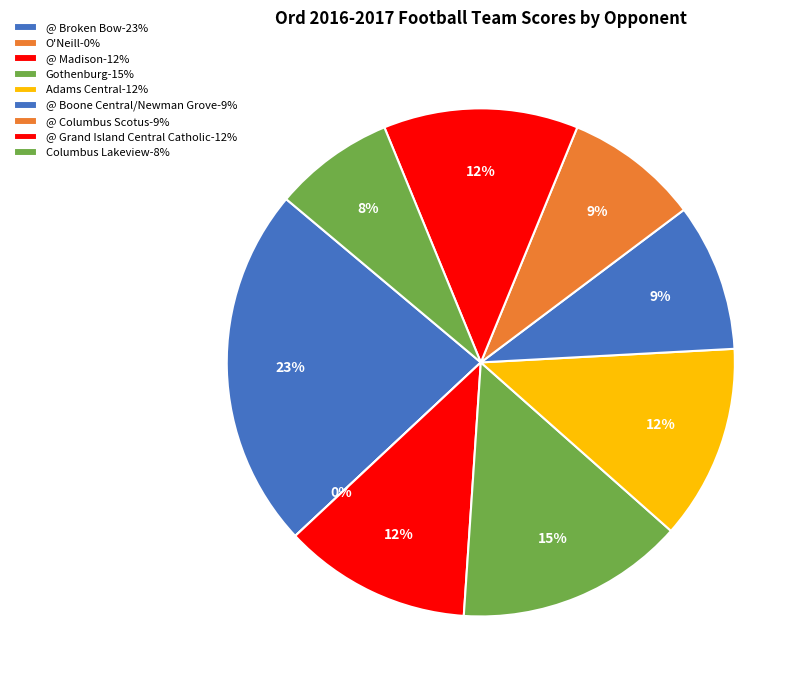

How many slices are in this pie chart?

9